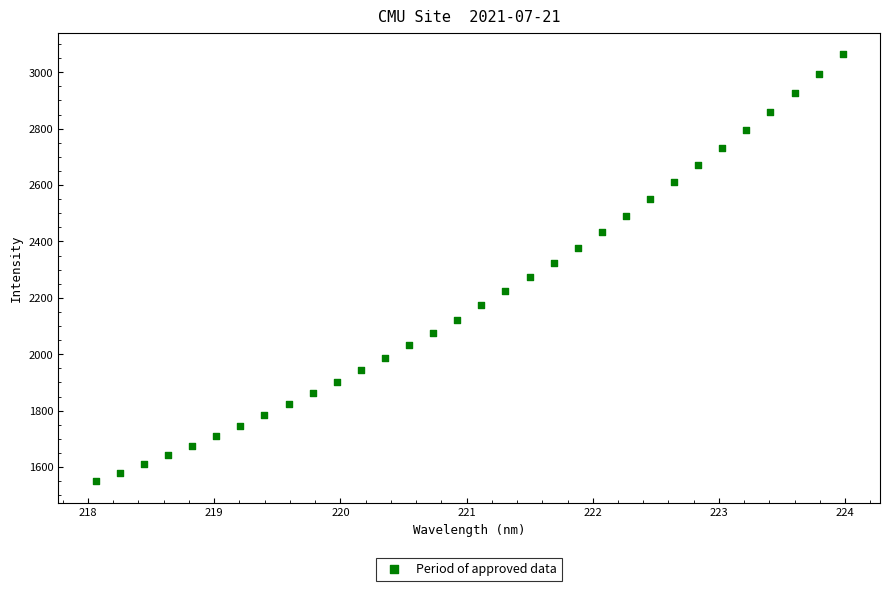

What is the range of Y values (max minus min)?

1515.2